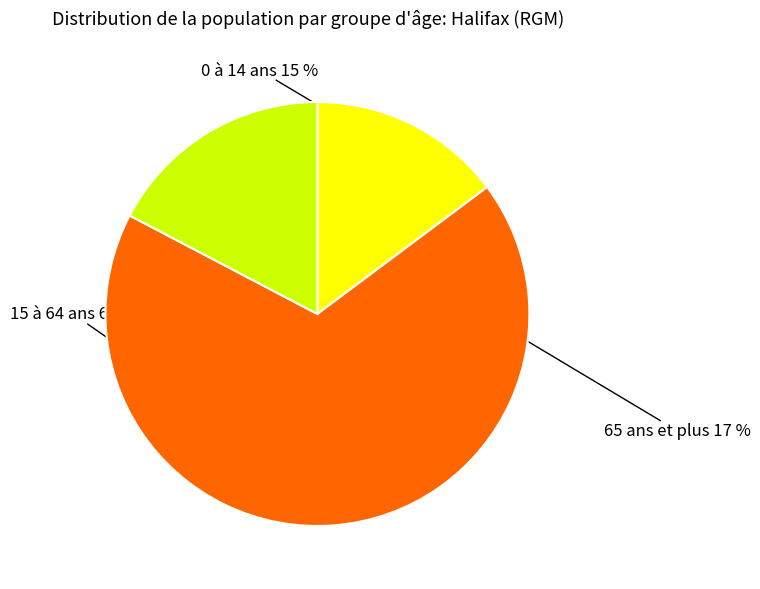

The 65 ans et plus slice represents 8% of the pie. True or false?

False